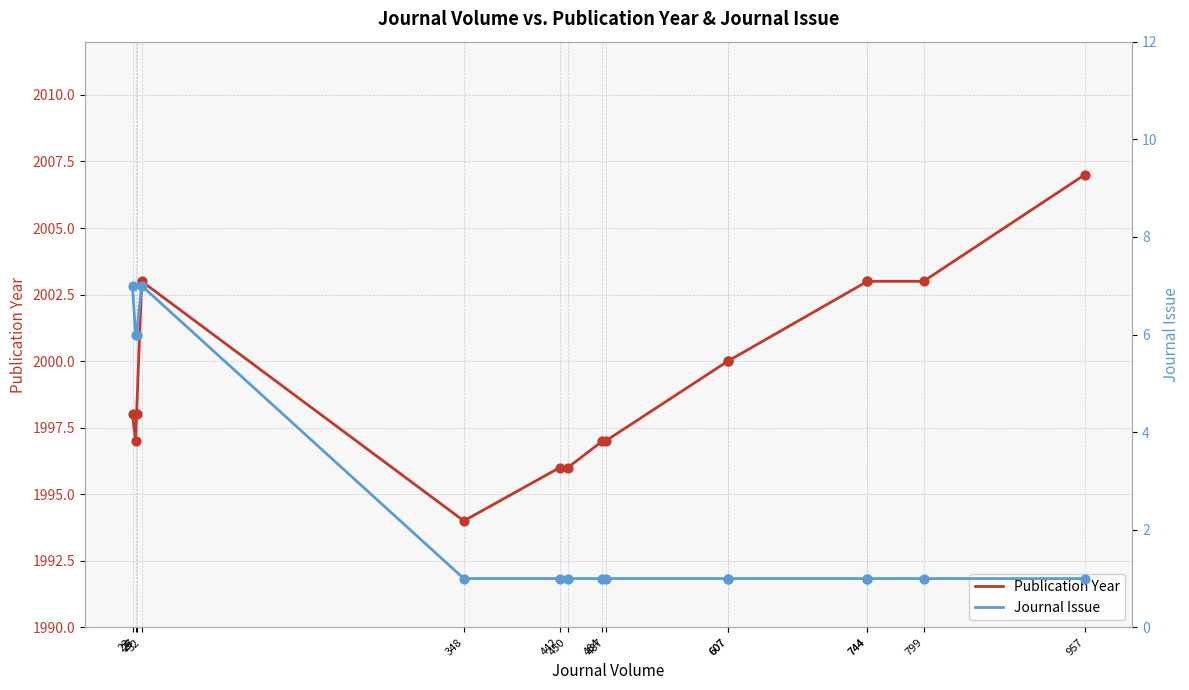

At how many categories does at least one series exceed 1142?

15